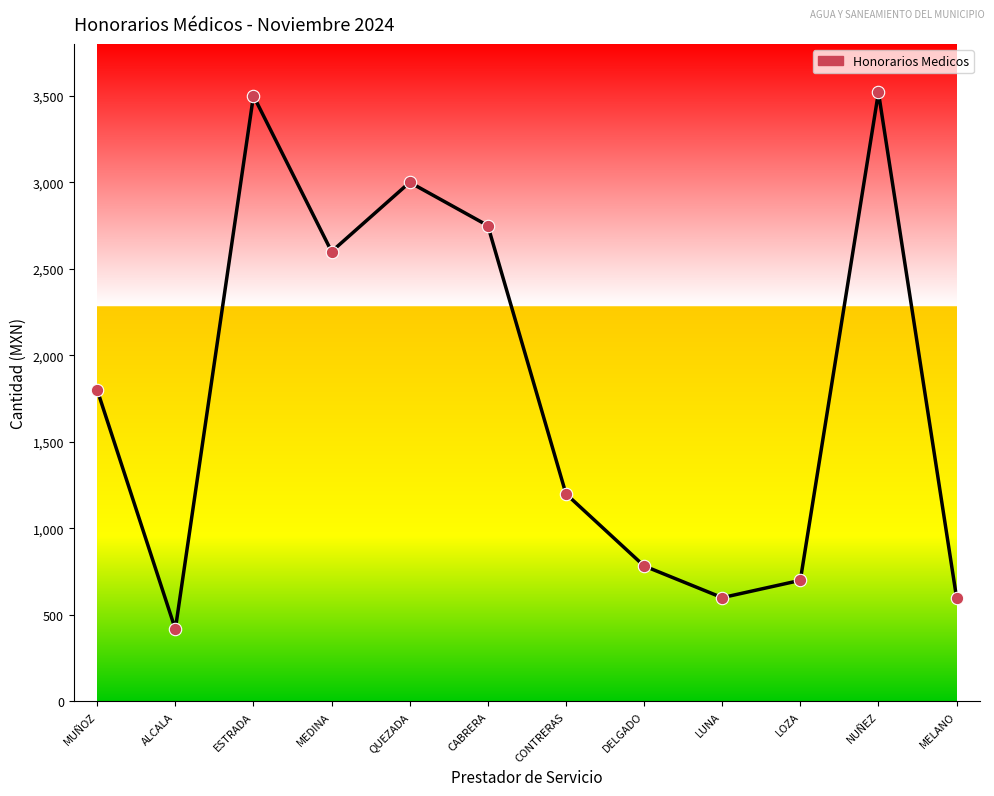

Which has a higher value, DELGADO or CONTRERAS?

CONTRERAS